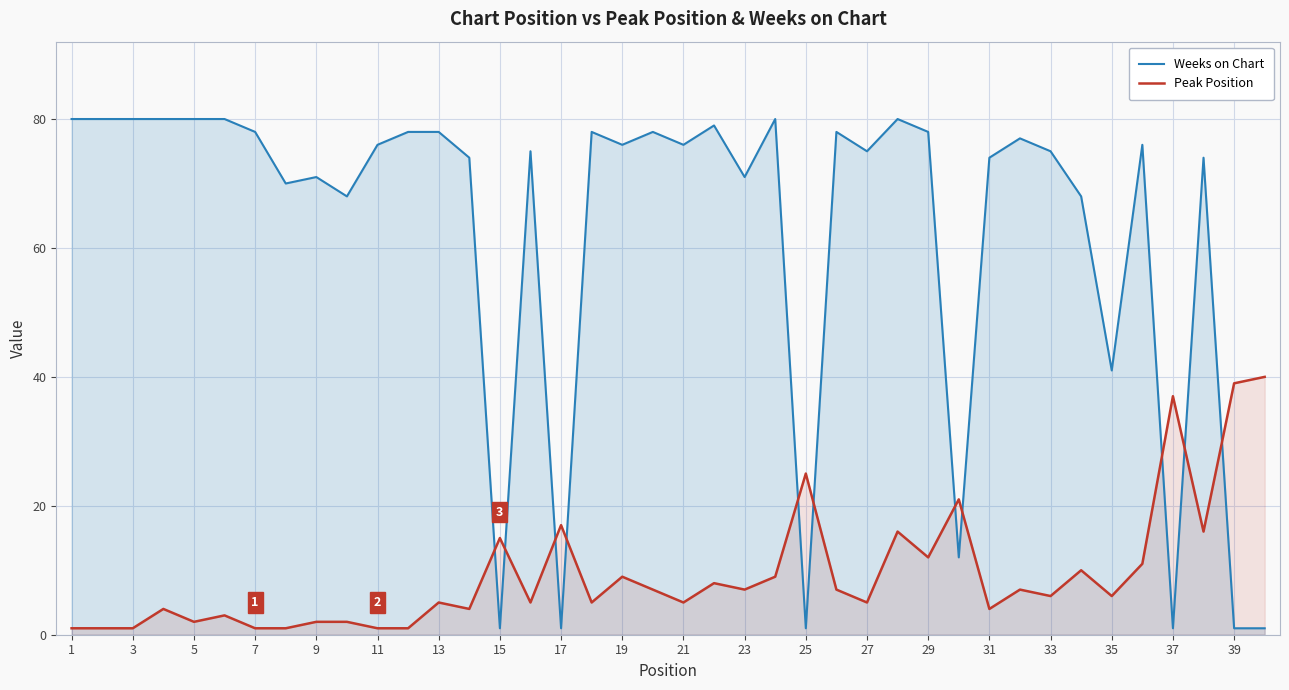

Is it true that Peak Position equals 1 at 11?

True